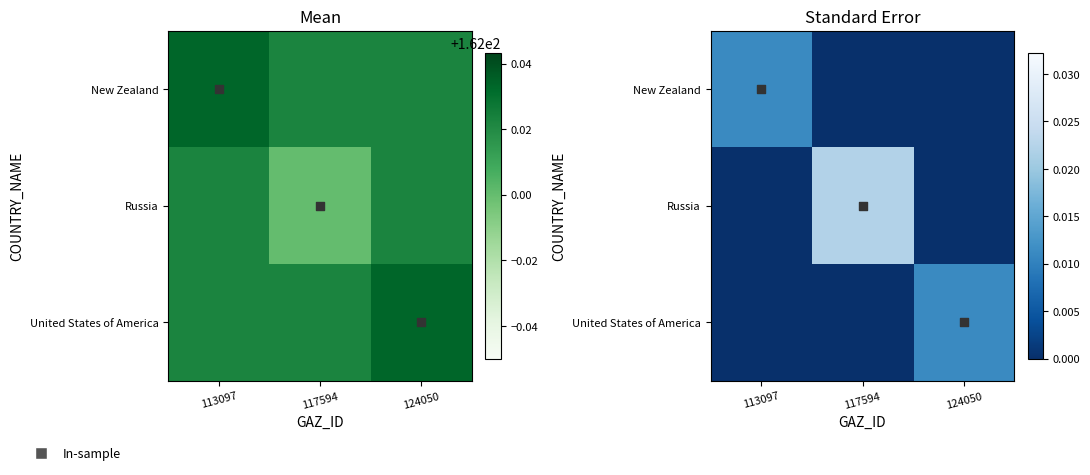

Which has a higher value, 117594 or 124050?

117594